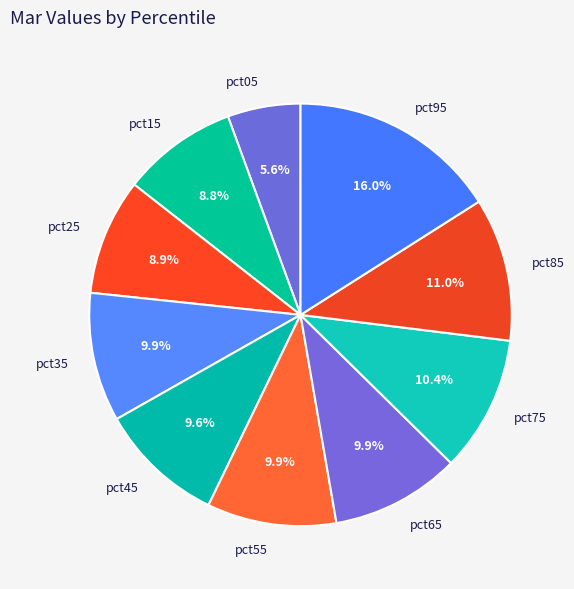

What percentage is the pct05 slice, to the nearest percent?

6%